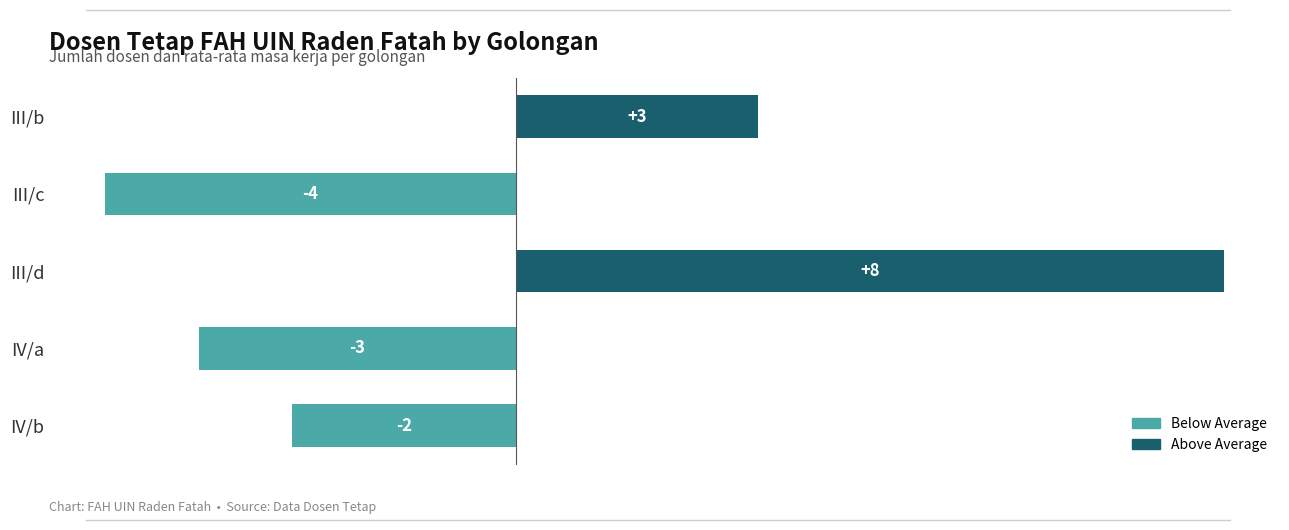

How many bars are there in total?

5